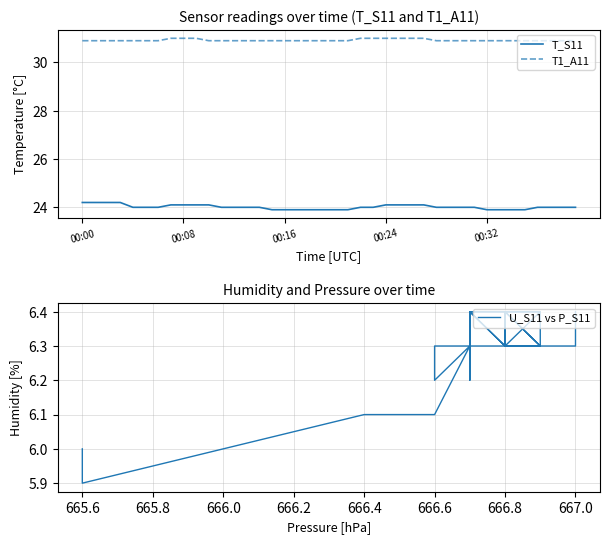

The T1_A11 series shows 31.0 at 00:08. True or false?

True